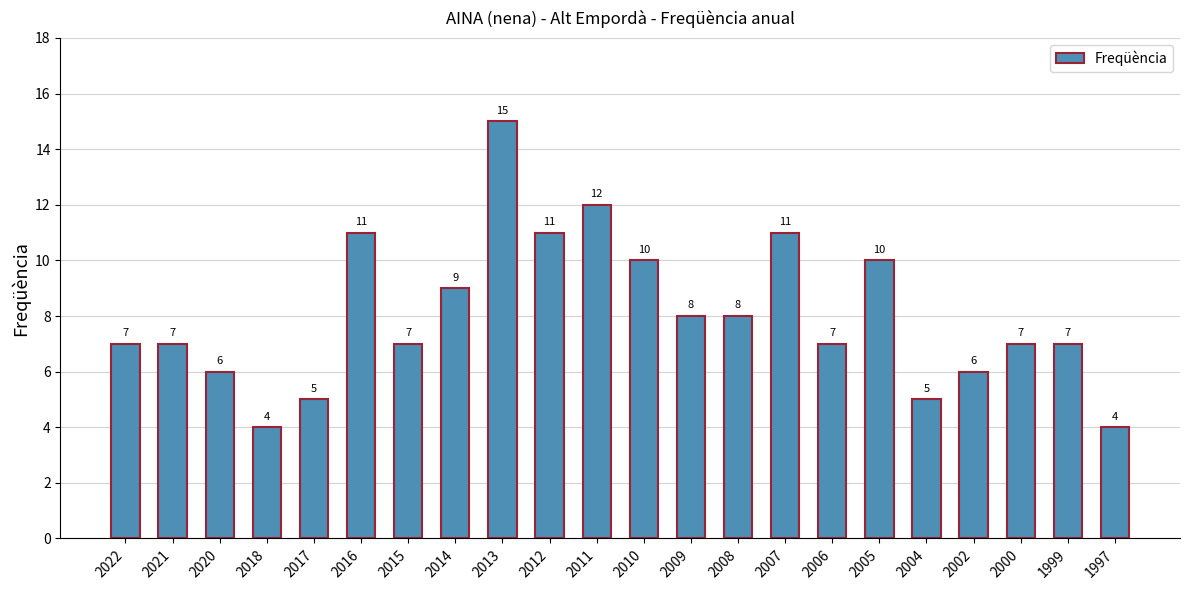

Approximately how many times larger is the value at 2011 compared to 2021?

1.7